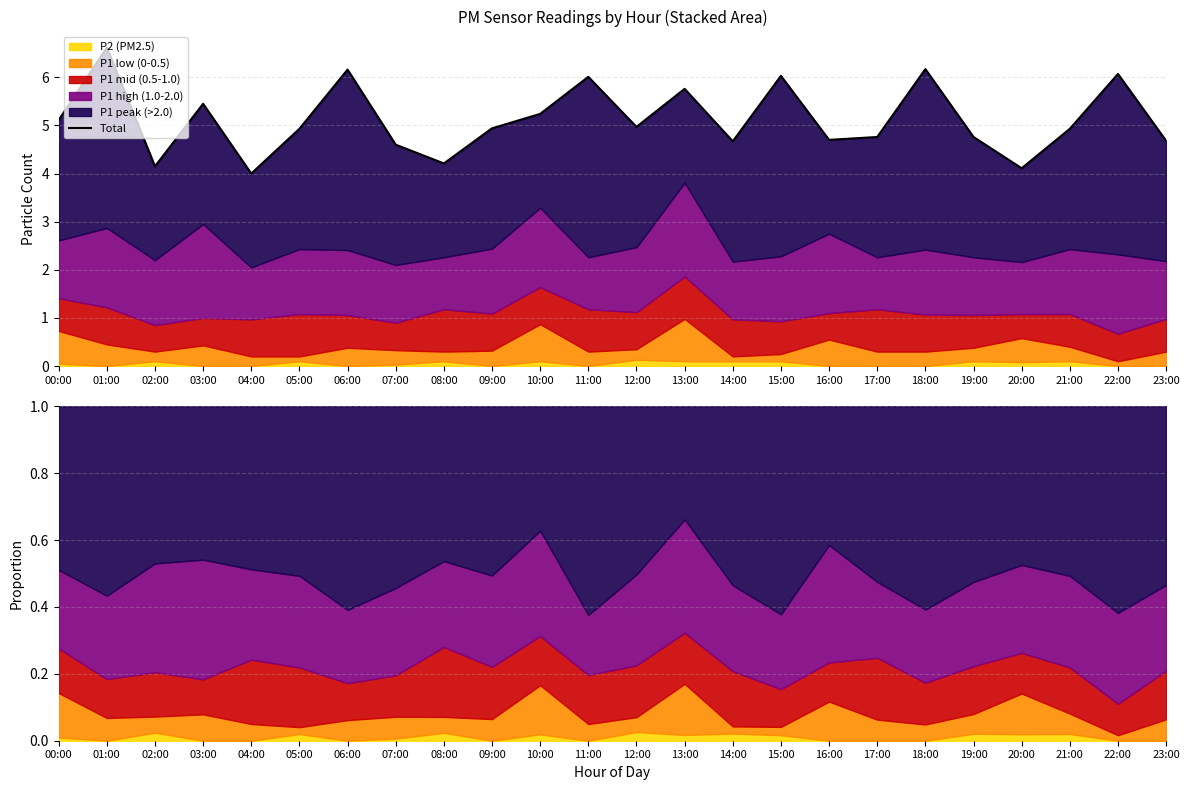

What is the label of the 14th point from the left?

13:00